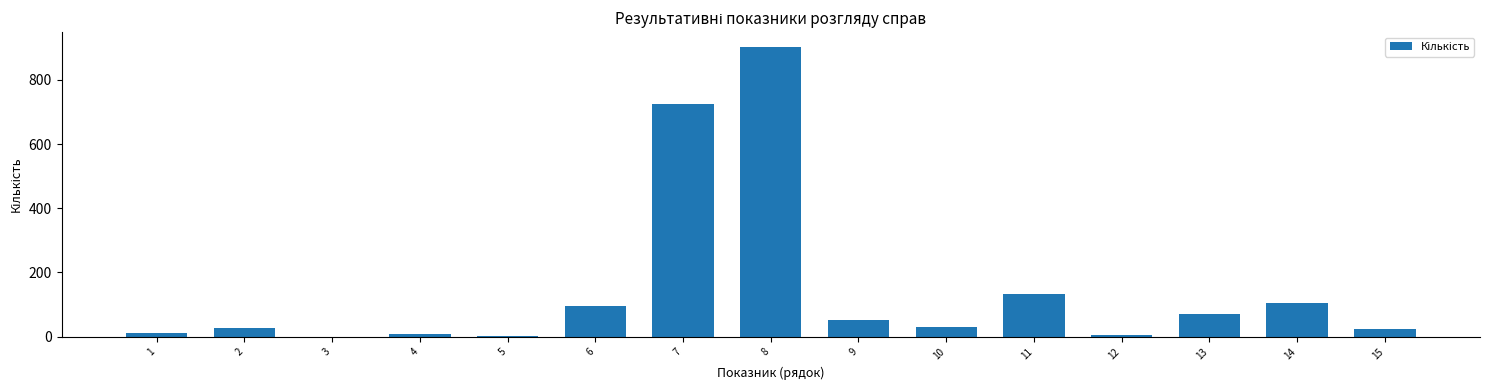

What is the maximum value shown in the chart?

903.5